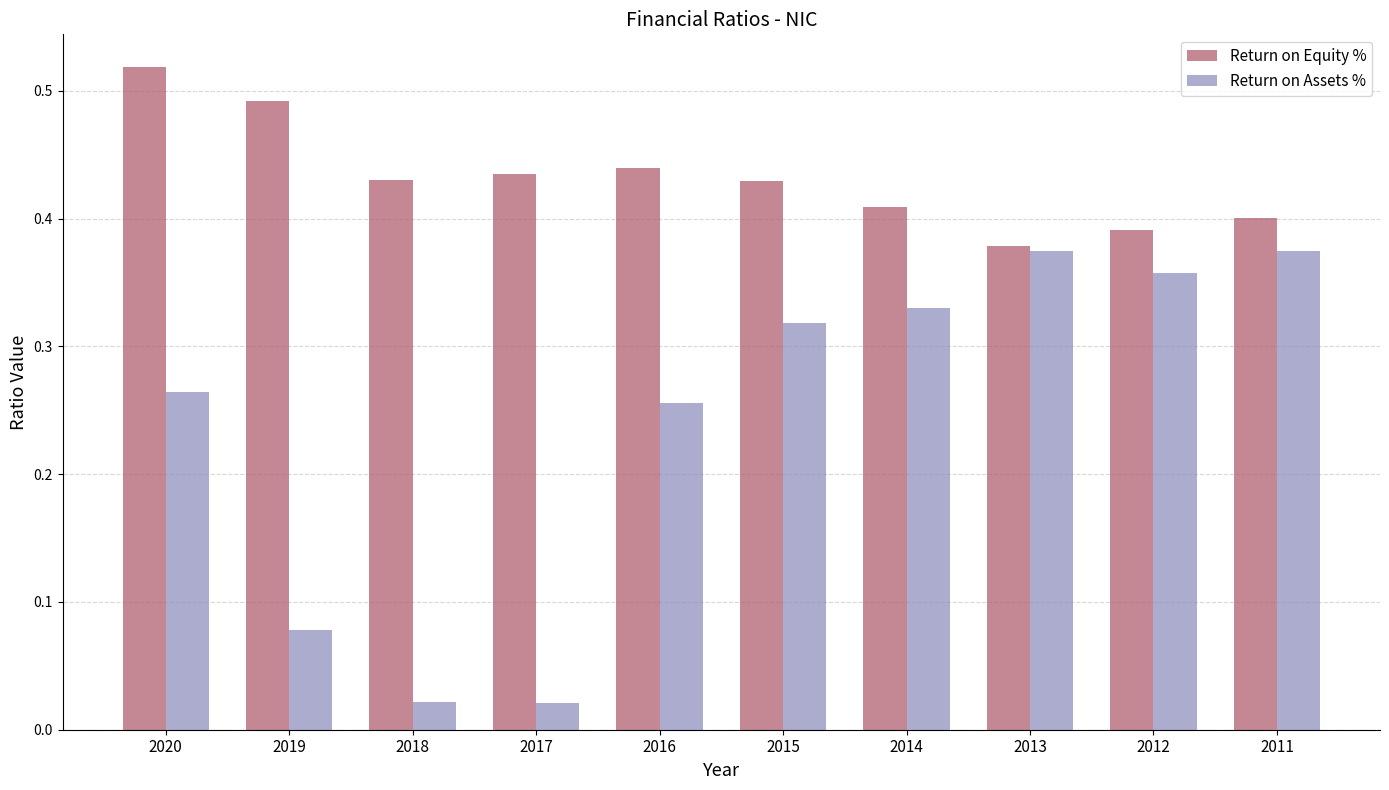

How many categories are shown in the chart?

10